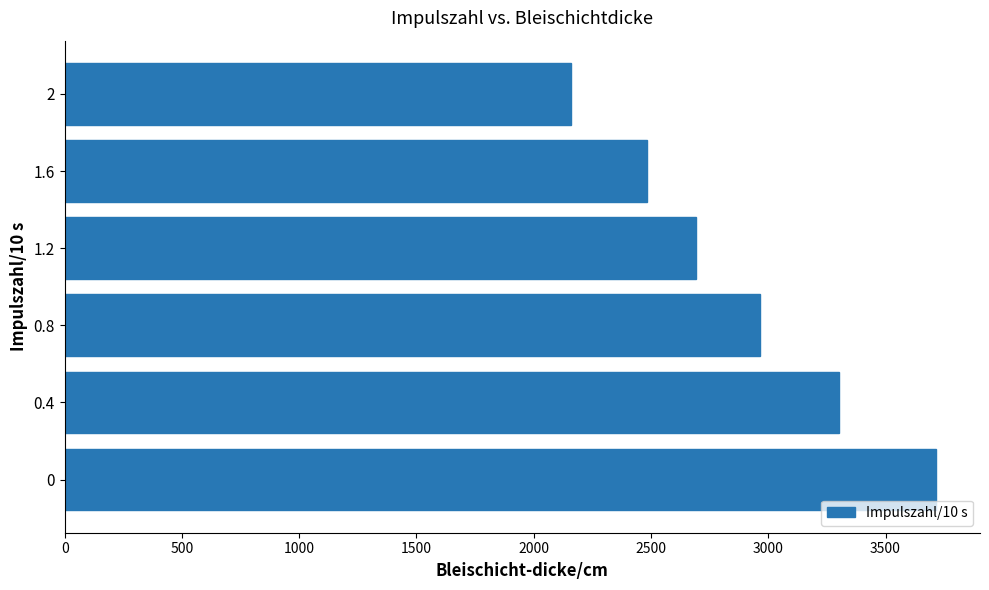

What is the approximate value at 0.8, to the nearest 50?

2950